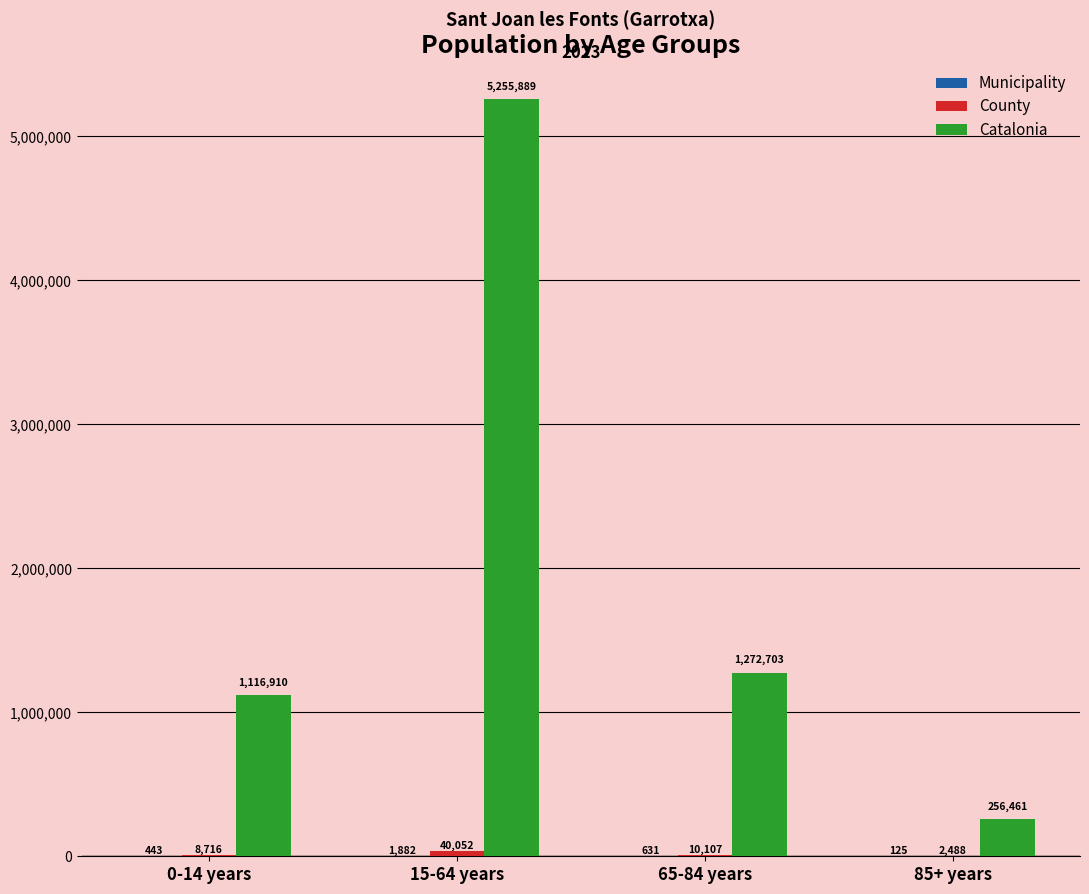

Which series changed the most between 0-14 years and 15-64 years?

Catalonia